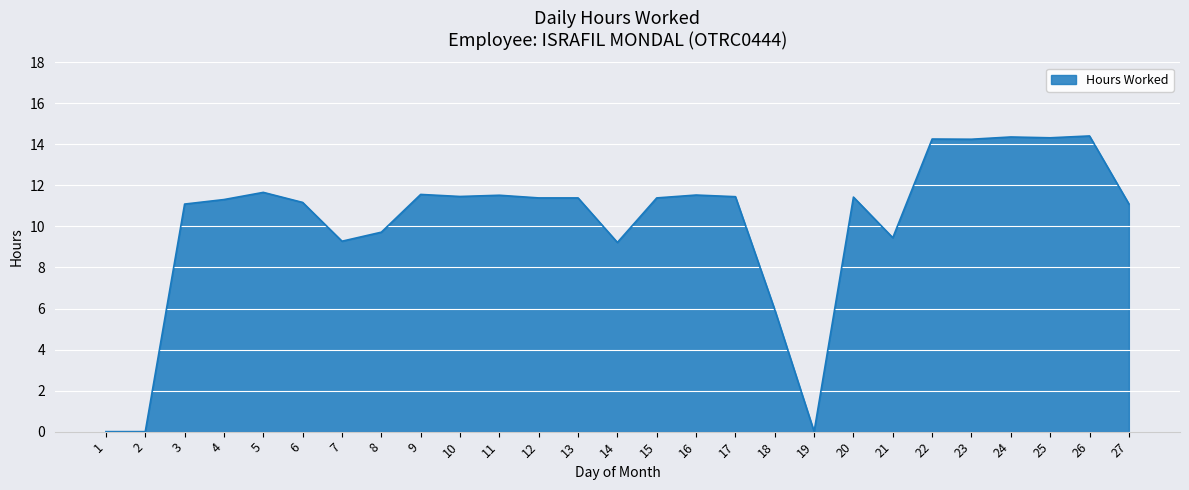

The value at 17 is 11.4. True or false?

True